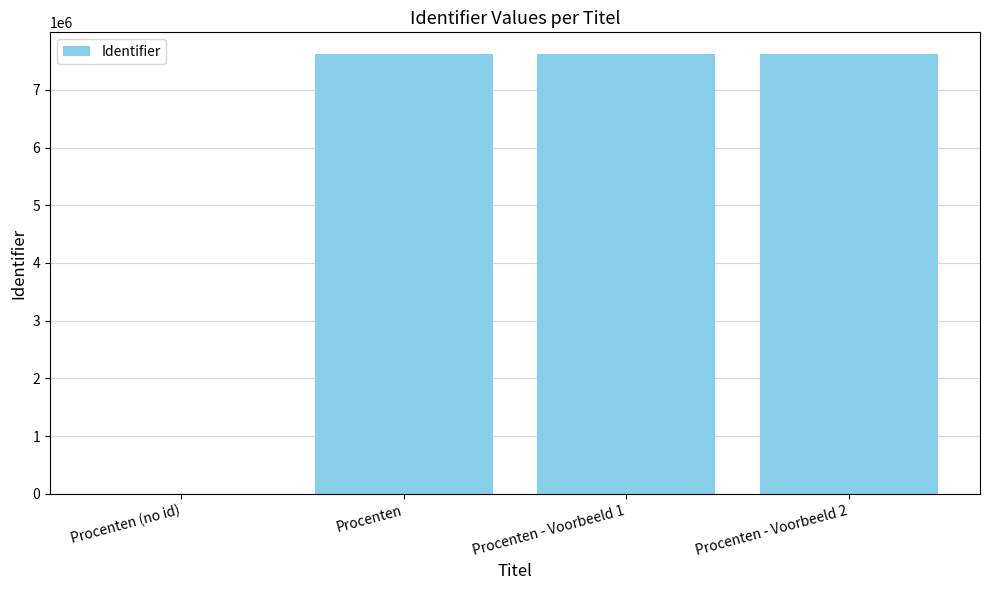

What is the sum of all values?

22850397